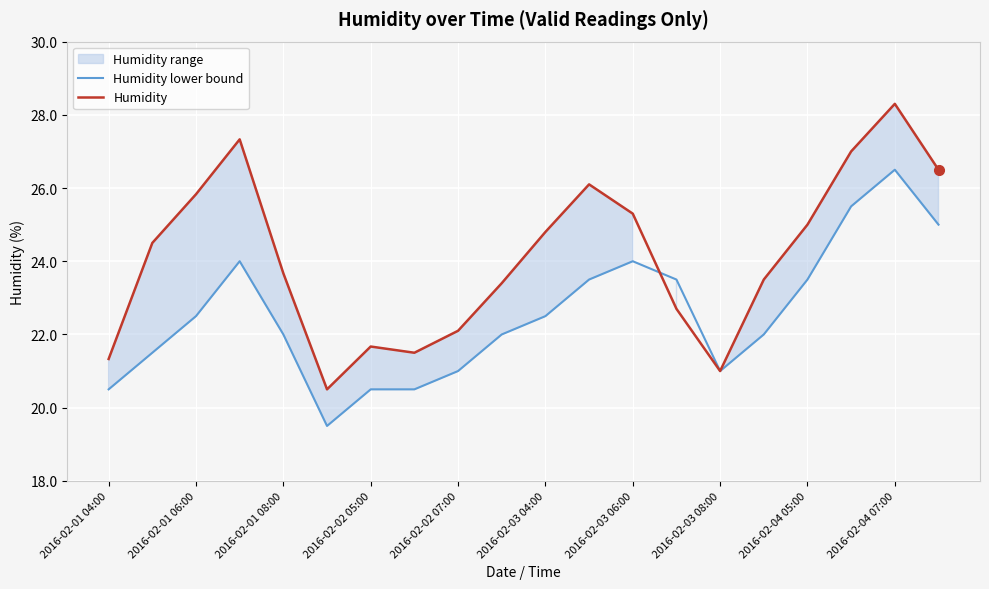

The Humidity series shows 25.0 at 2016-02-04 05:00. True or false?

True